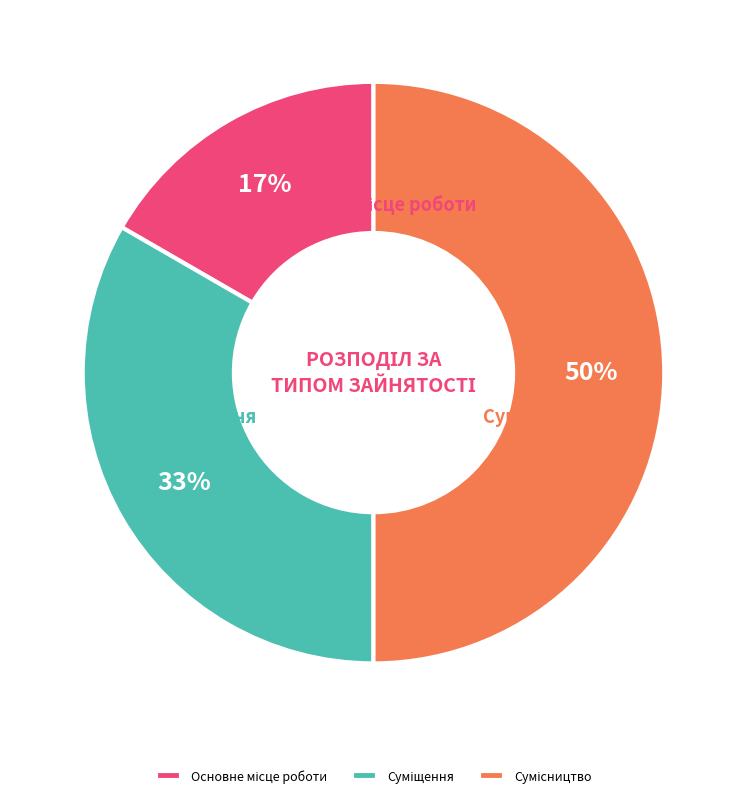

To the nearest percent, what is the average slice percentage?

33%